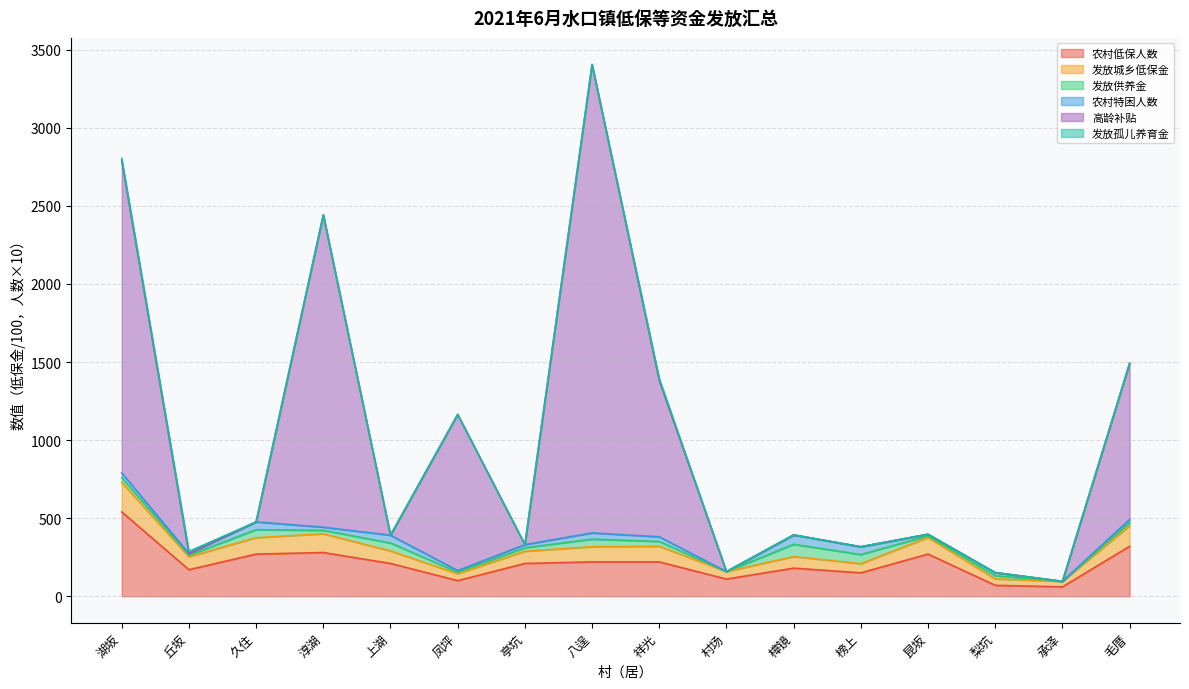

At which category does 高龄补贴 reach its first local peak?

淳湖